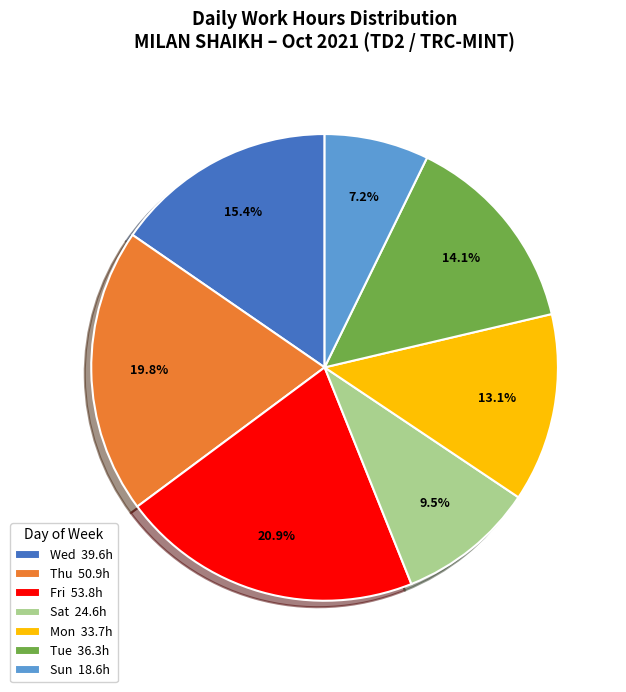

Does Tue 36.3h account for over 50% of the chart?

No